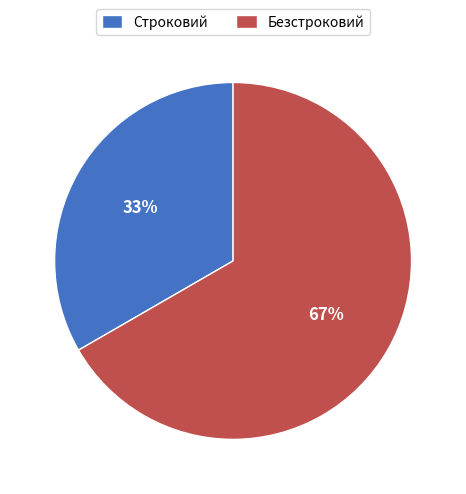

The Безстроковий slice represents 67% of the pie. True or false?

True